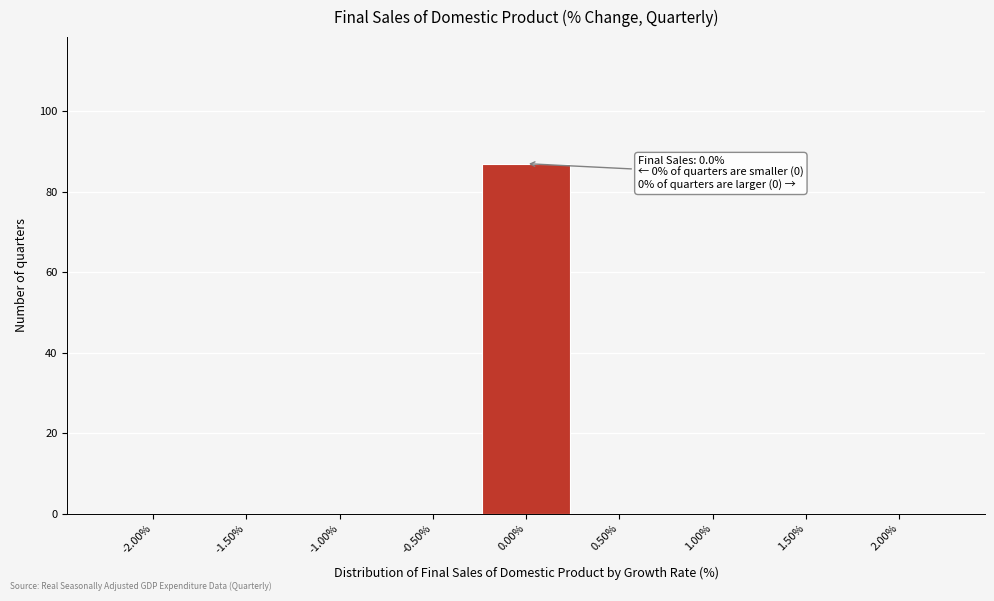

Over which range of the x-axis is the bar tallest?

-0.25 to 0.25